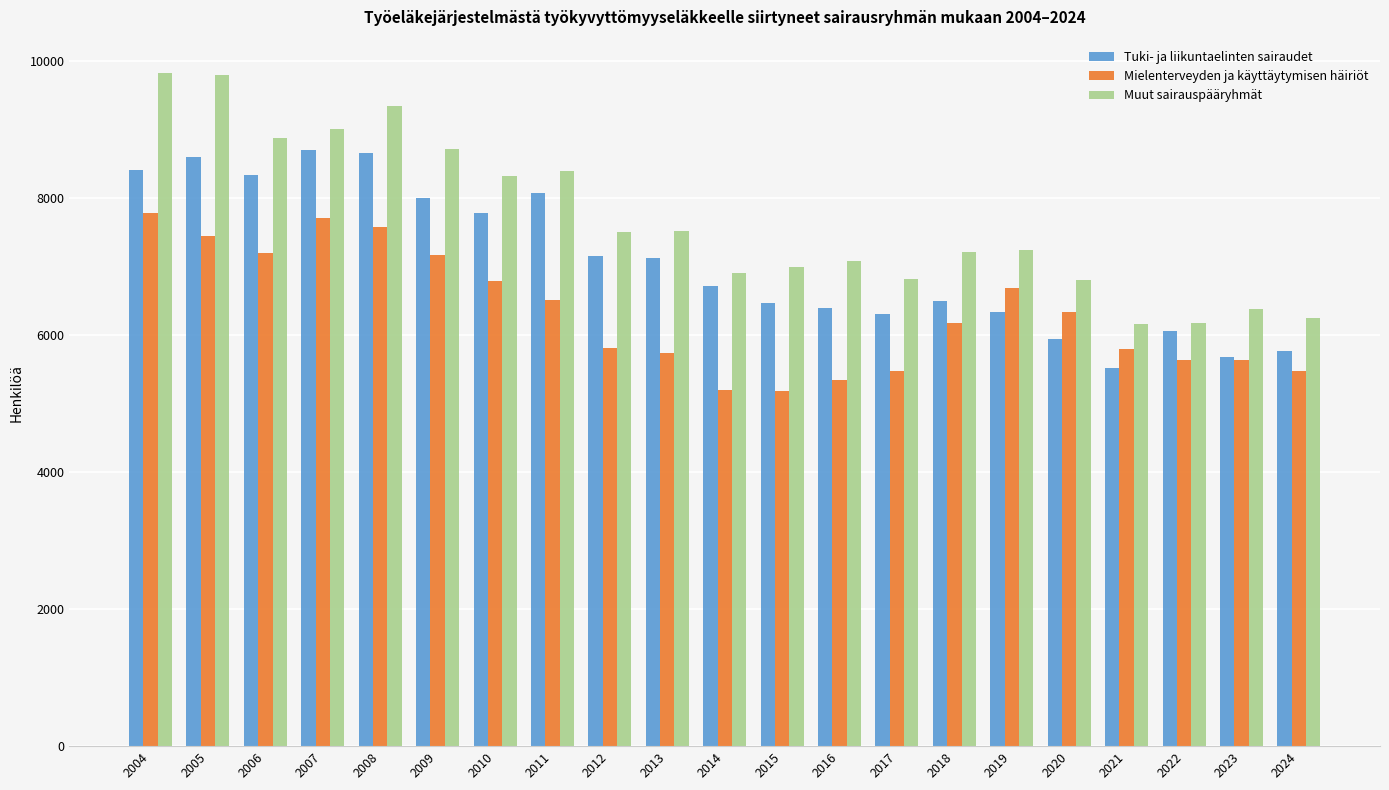

The Muut sairauspääryhmät series shows 12015 at 2014. True or false?

False